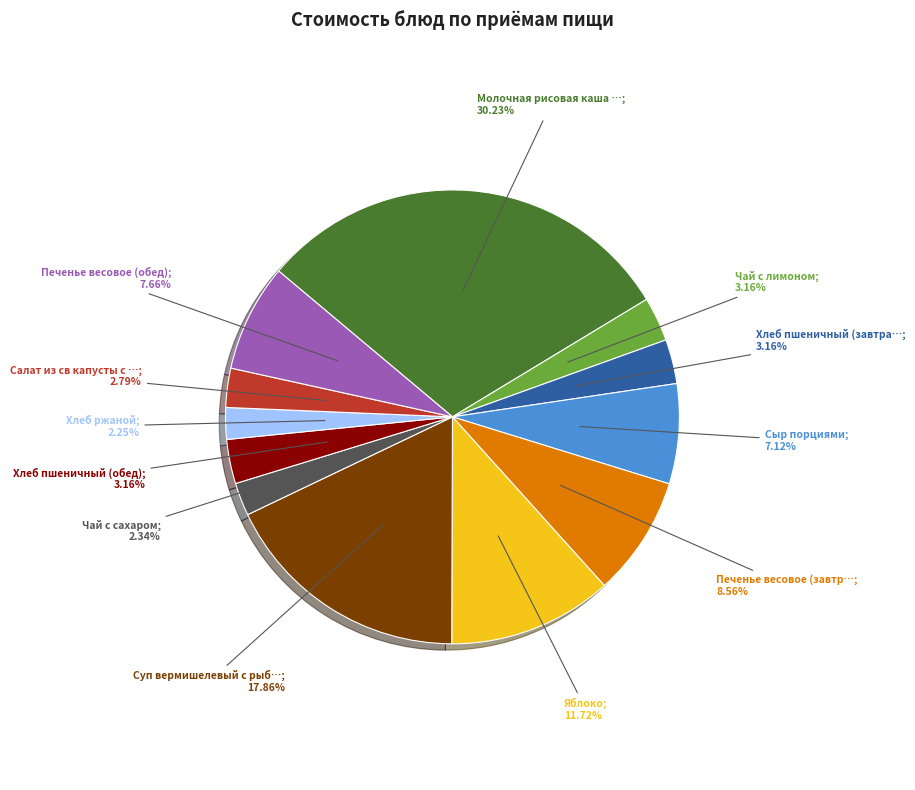

Is there any slice that represents more than half of the pie?

No